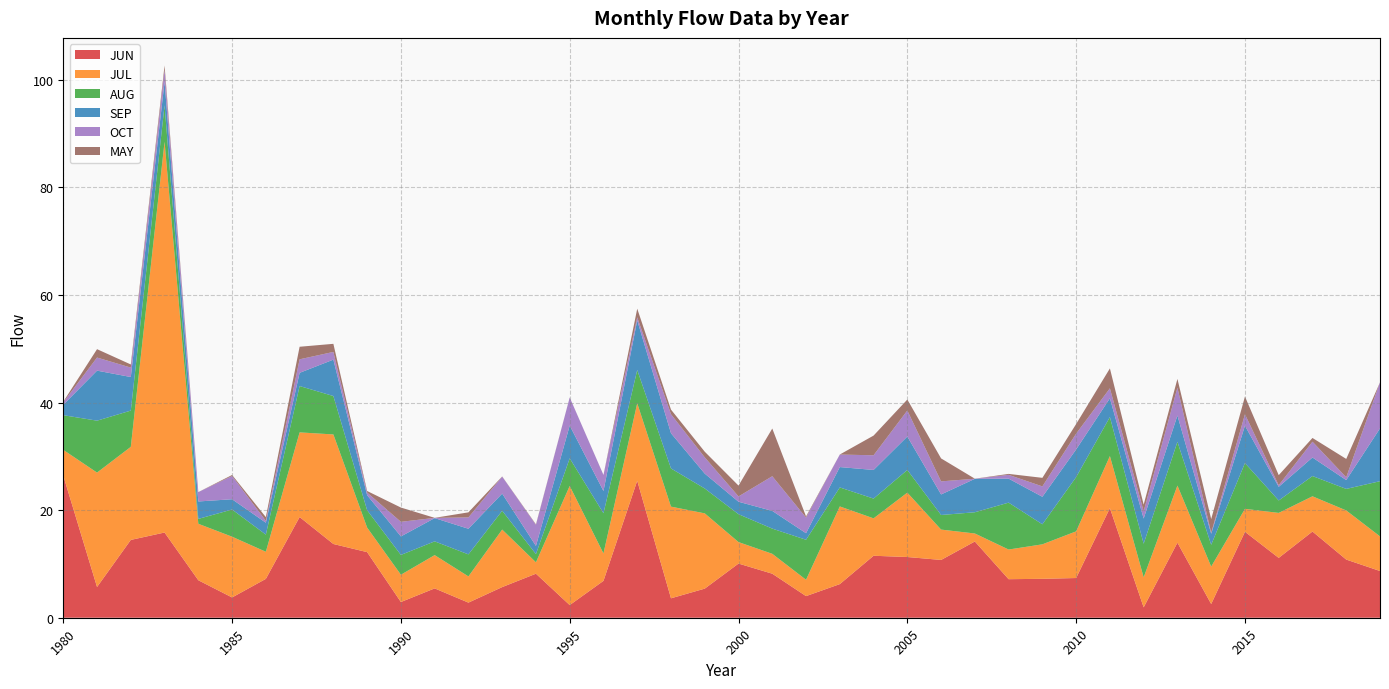

Reading left to right, transcribe all the data shown in this chart.

JUN: 26.4	5.7	14.5	15.8	7.0	3.8	7.2	18.7	13.7	12.2	2.9	5.5	2.8	5.7	8.2	2.4	6.9	25.5	3.6	5.4	10.1	8.2	4.0	6.2	11.5	11.3	10.7	14.2	7.2	7.2	7.4	20.4	1.9	14.0	2.5	16.0	11.1	16.0	10.8	8.7
JUL: 4.8	21.3	17.3	72.6	10.5	11.3	5.0	15.7	20.4	4.6	5.1	6.2	4.9	10.7	2.1	22.1	5.1	14.4	17.0	14.0	4.0	3.7	3.0	14.4	7.0	12.0	5.6	1.5	5.5	6.4	8.7	9.7	5.6	10.6	7.0	4.3	8.4	6.5	9.1	6.4
AUG: 6.4	9.7	6.7	6.8	0.9	5.1	3.2	8.6	7.1	3.2	3.7	2.6	4.1	3.5	1.5	5.1	7.5	6.2	7.1	4.6	5.2	4.7	7.4	3.5	3.7	4.2	2.7	3.9	8.7	3.7	10.1	7.2	6.2	8.1	4.1	8.5	2.3	3.8	4.0	10.3
SEP: 1.9	9.3	6.2	4.4	3.2	1.9	2.2	2.5	6.8	2.8	3.4	4.3	4.8	3.2	1.5	6.1	4.1	9.2	6.5	2.8	2.3	3.3	1.2	3.8	5.3	6.2	3.8	6.2	4.5	5.1	5.1	3.5	4.7	4.9	2.0	6.9	2.5	3.4	1.6	9.8
OCT: 0.4	2.4	1.8	2.2	1.7	4.3	0.3	2.5	1.4	0.5	2.7	0.0	2.1	3.2	3.9	5.2	3.0	0.6	3.5	3.0	1.0	6.4	2.9	2.3	2.7	4.8	2.4	0.0	0.7	1.9	2.9	1.8	1.4	5.2	0.2	2.1	0.3	2.9	0.5	8.6
MAY: 0.1	1.6	0.6	0.8	0.0	0.2	0.7	2.3	1.5	0.3	2.7	0.0	0.9	0.0	0.1	0.0	0.0	1.6	0.9	1.0	2.0	8.9	0.2	0.0	3.7	2.0	4.3	0.0	0.2	1.6	1.8	3.7	1.2	1.6	2.5	3.3	1.9	0.7	3.4	0.0